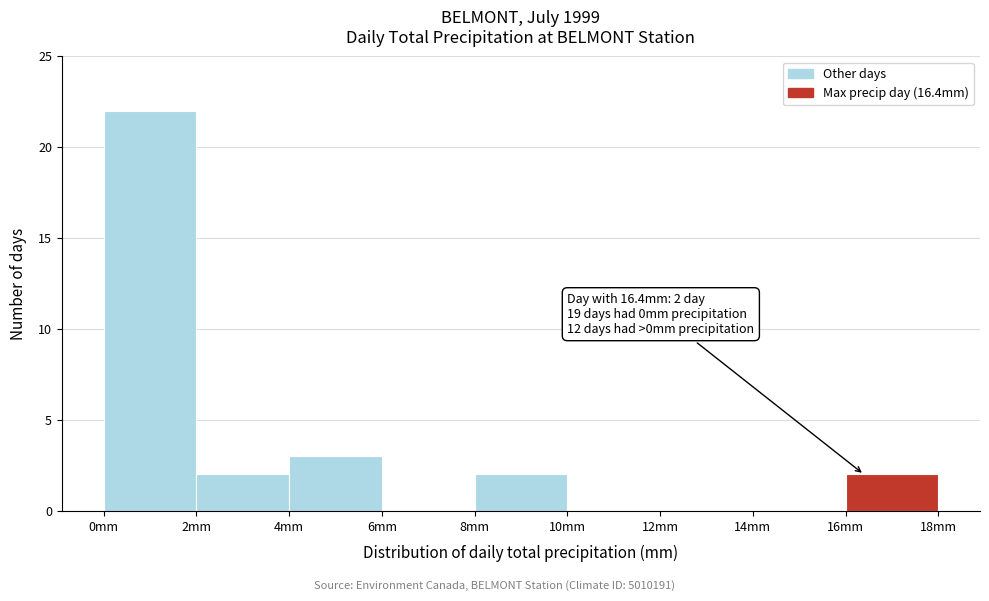

Over which range of the x-axis is the bar tallest?

0 to 2